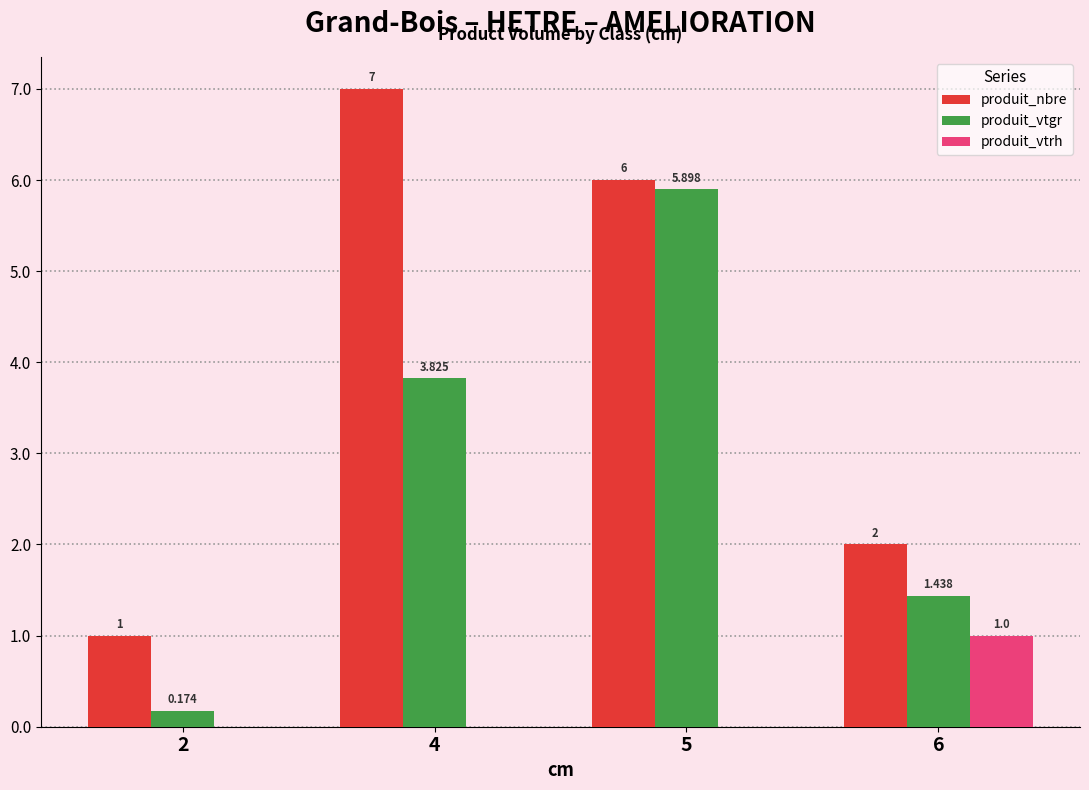

What is the sum of the produit_vtgr values at 2 and 6?

1.6